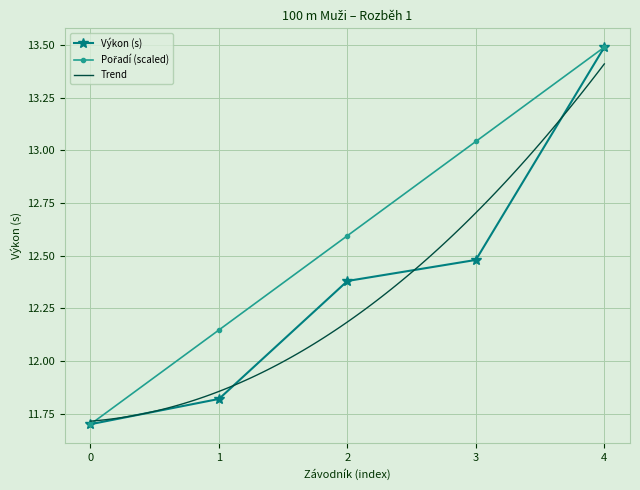

List the labels in order of Výkon (s) value, largest first.

4, 3, 2, 1, 0